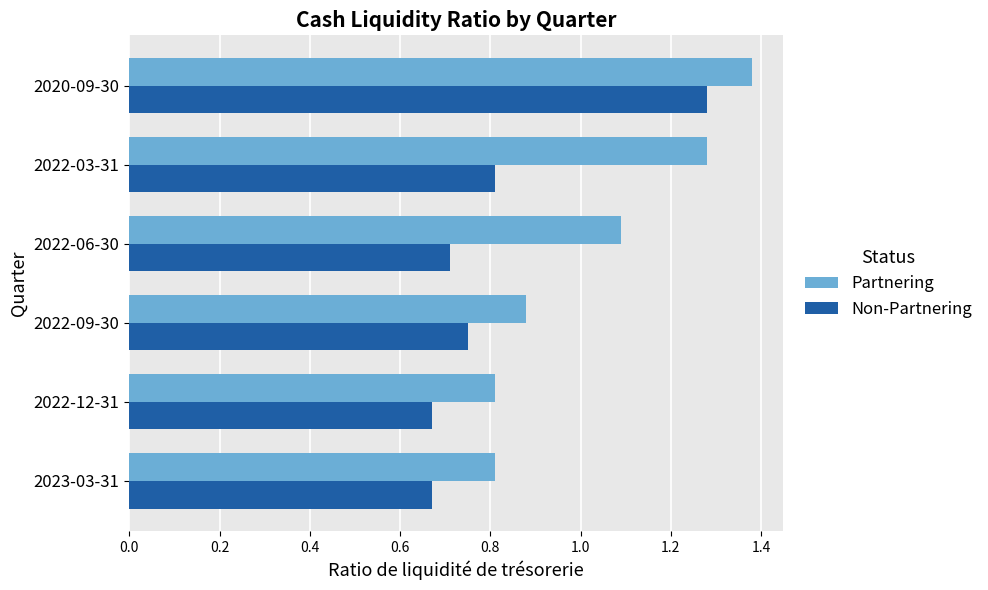

The value of Partnering at 2022-12-31 is 0.4. True or false?

False